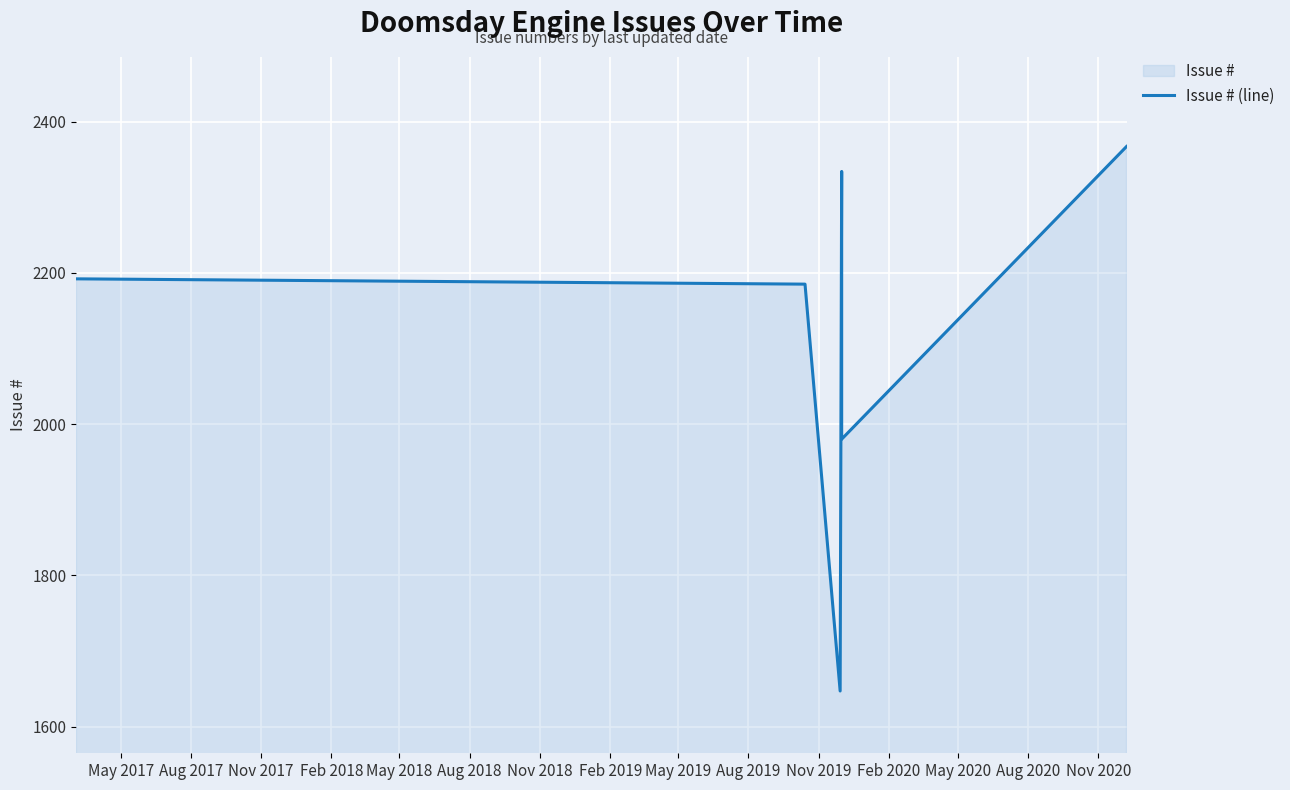

What is the difference between the maximum and minimum values?

720